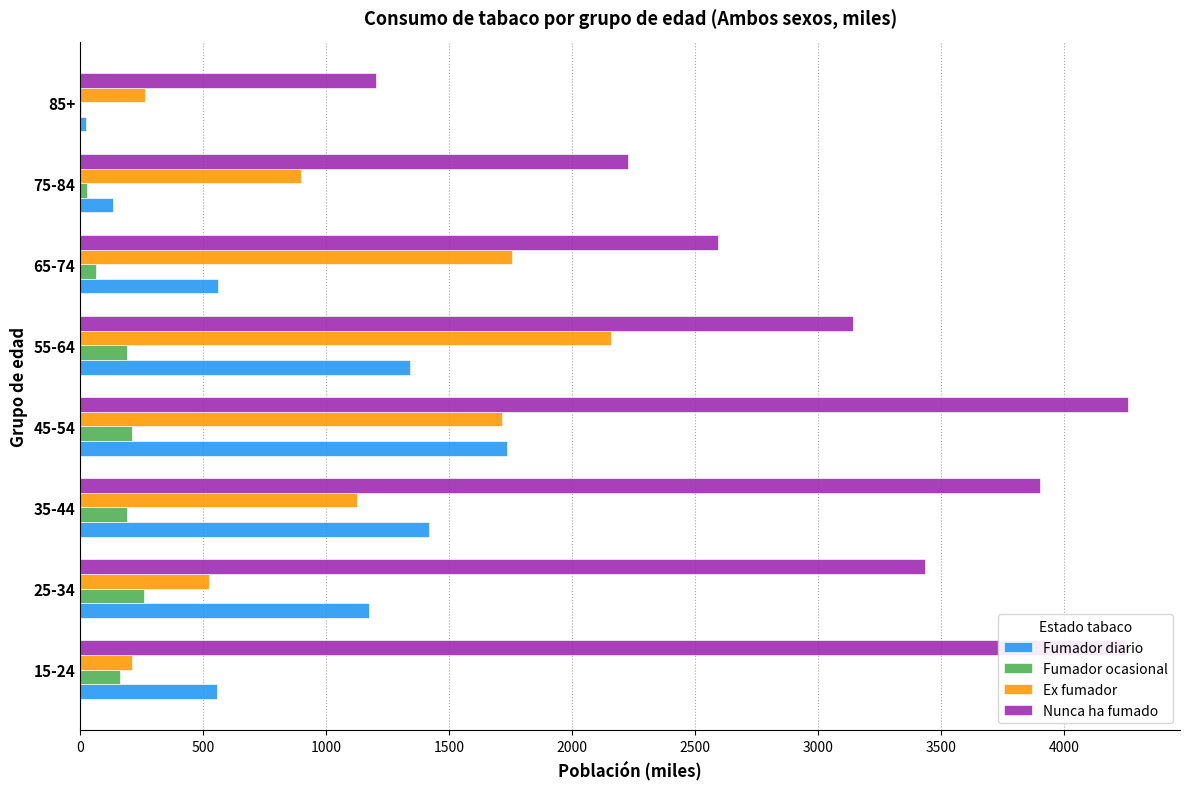

What is the sum of all Fumador ocasional values?

1096.6